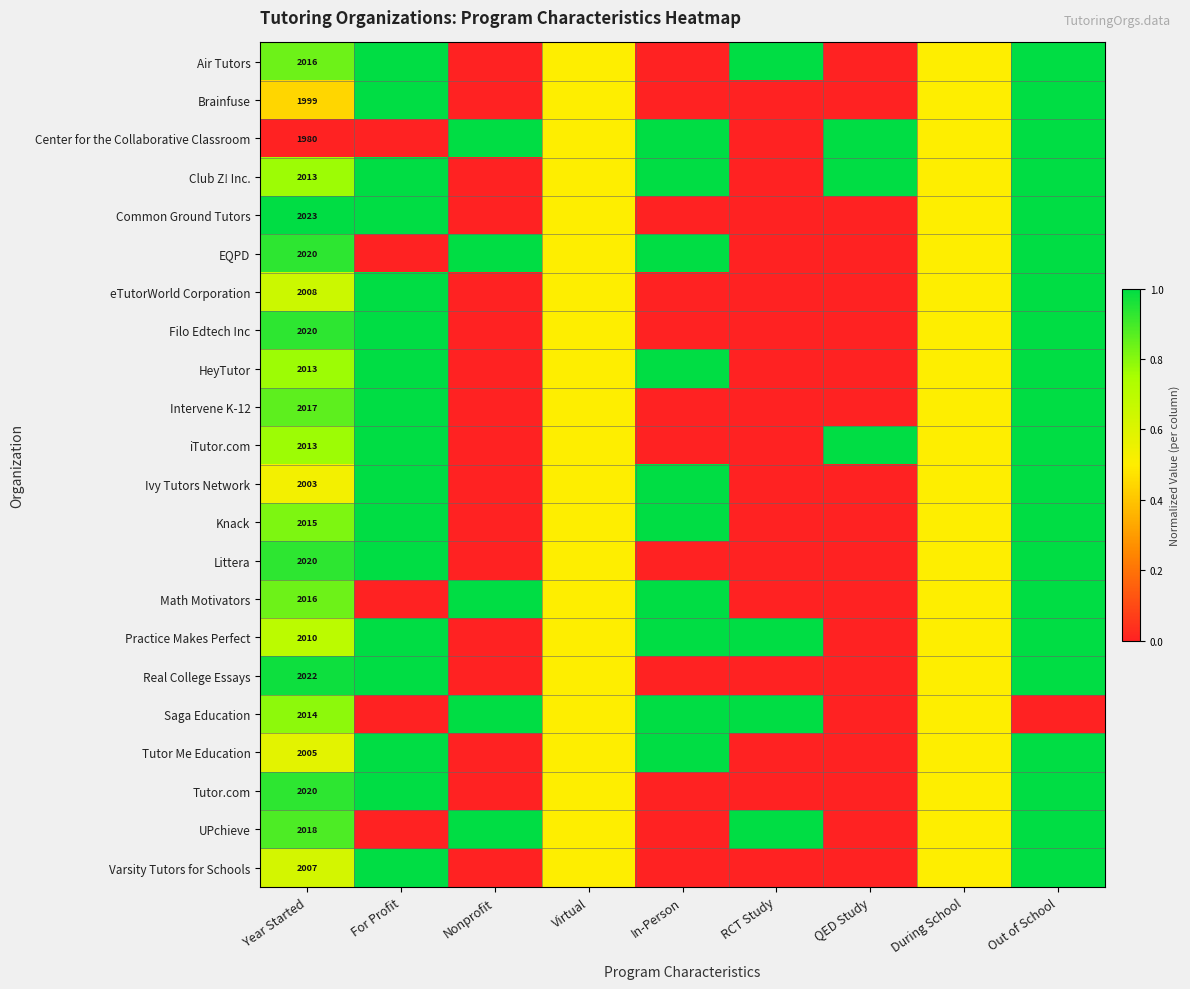

True or false: Varsity Tutors for Schools has a value of 0.0 at Nonprofit.

True